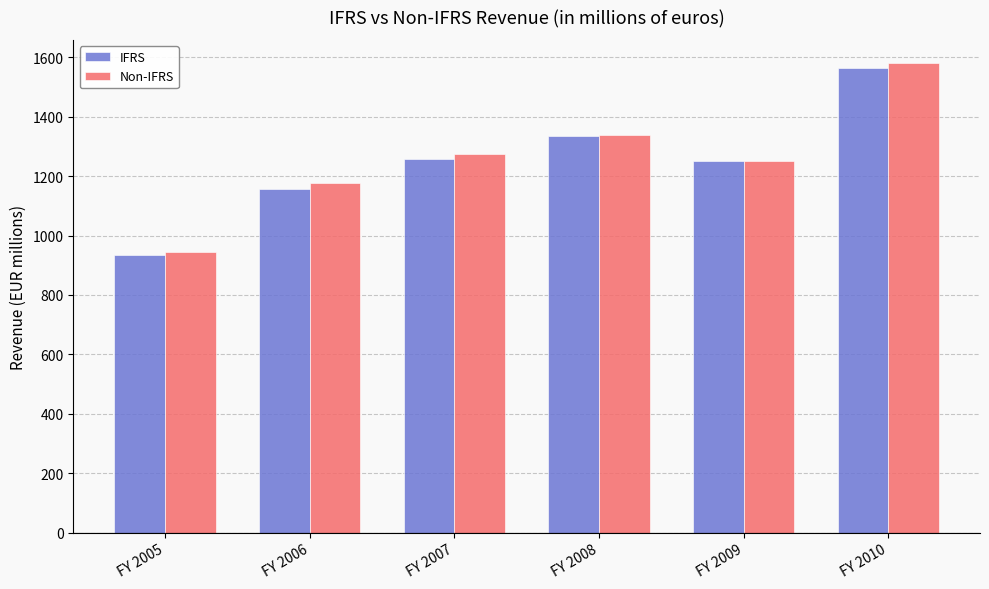

At which category is the sum across all series the highest?

FY 2010